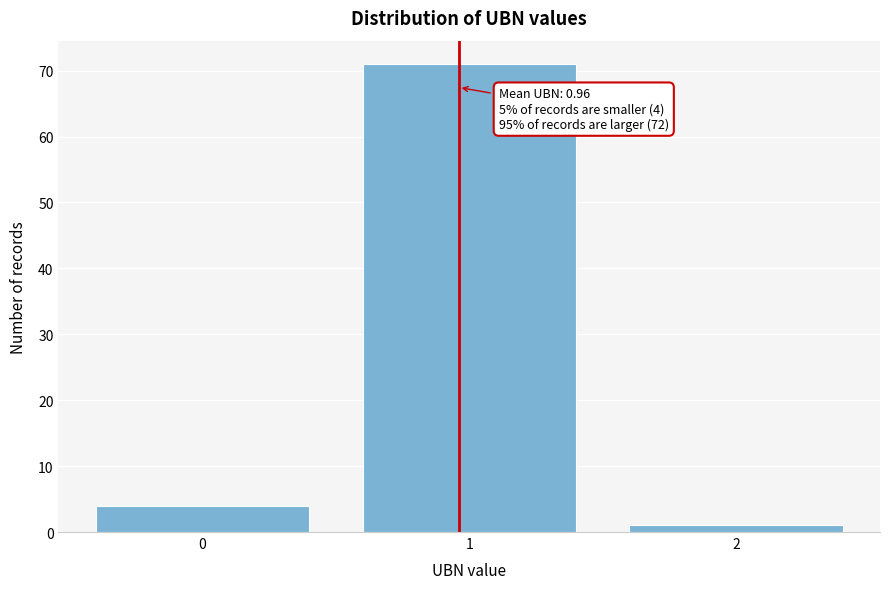

Reading left to right, extract all data points from this chart.

0=4	1=71	2=1